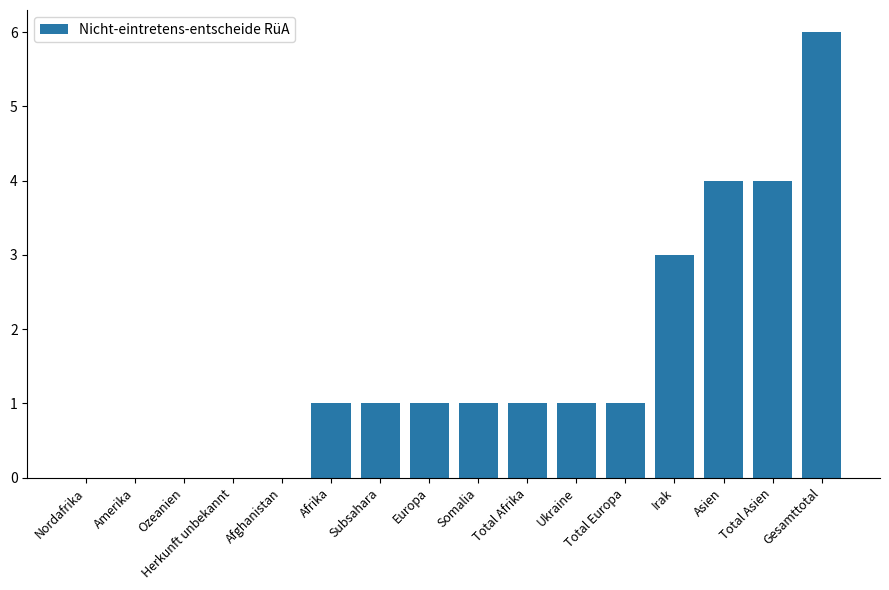

True or false: the data shows 6 at Asien.

False